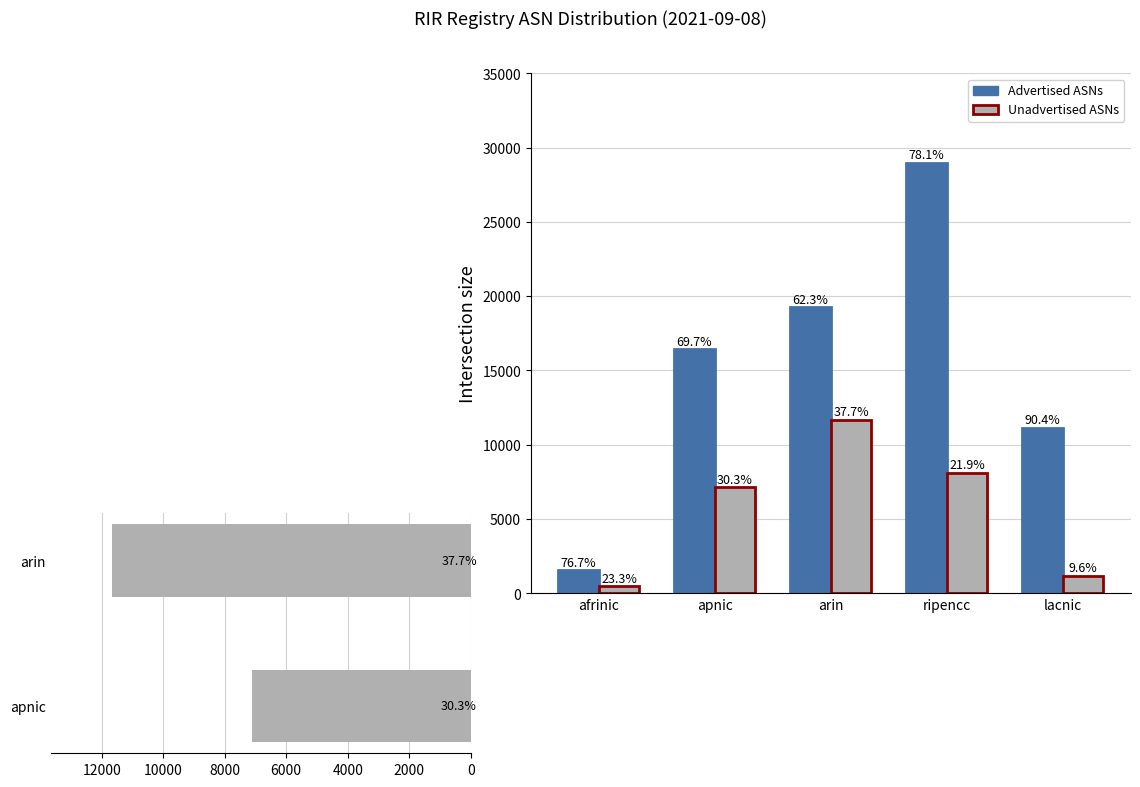

Reading right to left, transcribe all the data shown in this chart.

Advertised ASNs: 11155	28956	19247	16411	1535
Unadvertised ASNs: 1181	8096	11658	7123	467